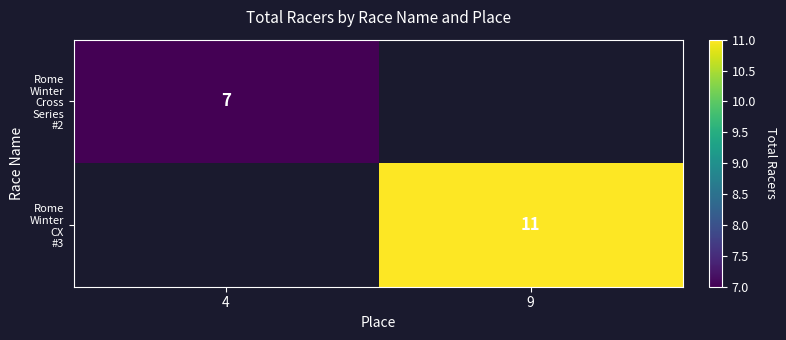

At which label does Rome Winter Cross Series #2 reach its peak?

4